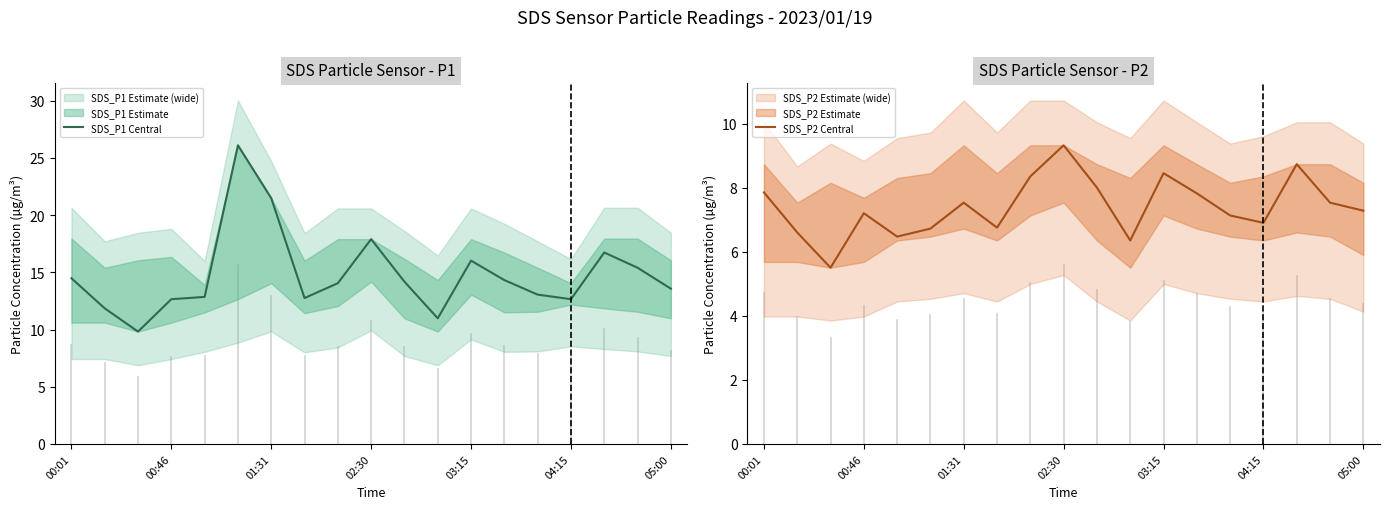

True or false: SDS_P2 Central and SDS_P1 Central cross at least once.

False